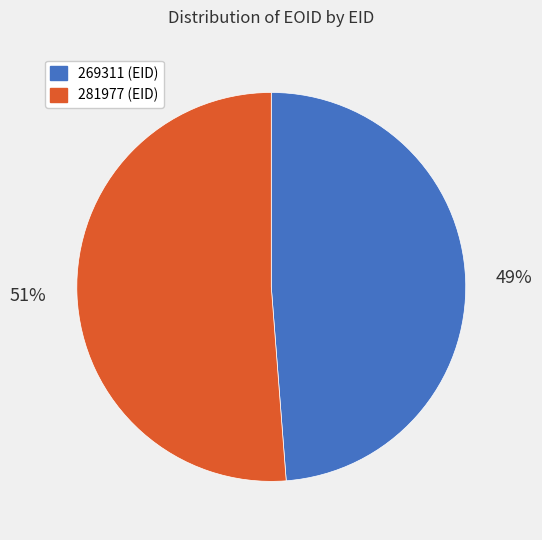

Which category has the biggest portion of the pie?

281977